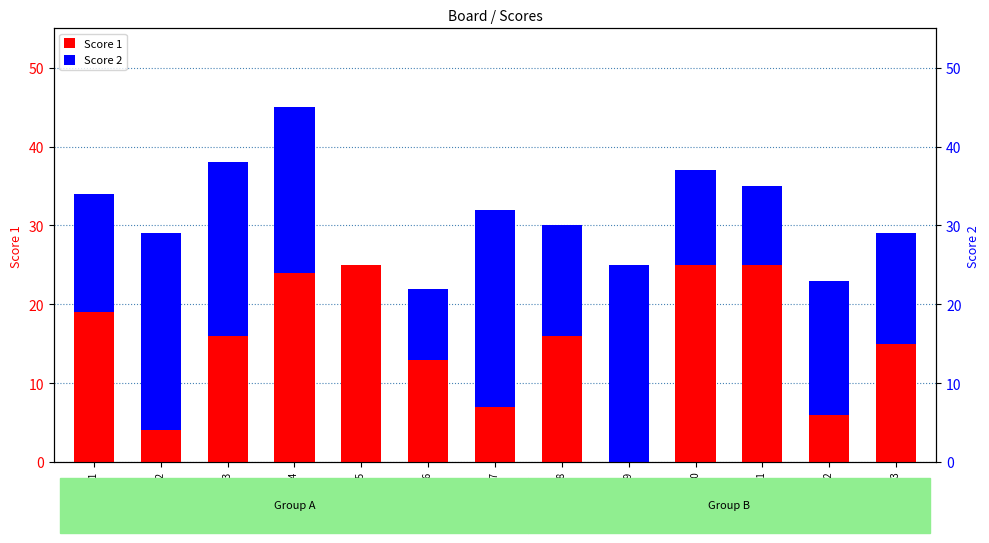

Reading left to right, transcribe all the data shown in this chart.

Score 1: Board 1=19	Board 2=4	Board 3=16	Board 4=24	Board 5=25	Board 6=13	Board 7=7	Board 8=16	Board 9=0	Board 10=25	Board 11=25	Board 12=6	Board 13=15
Score 2: Board 1=15	Board 2=25	Board 3=22	Board 4=21	Board 5=0	Board 6=9	Board 7=25	Board 8=14	Board 9=25	Board 10=12	Board 11=10	Board 12=17	Board 13=14